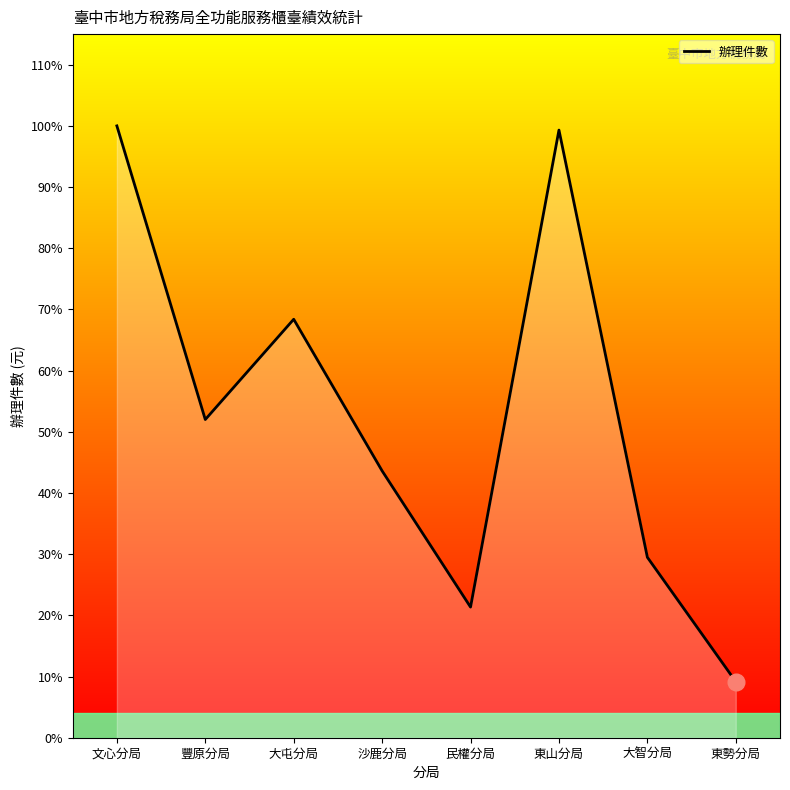

What is the sum of all values?

35157